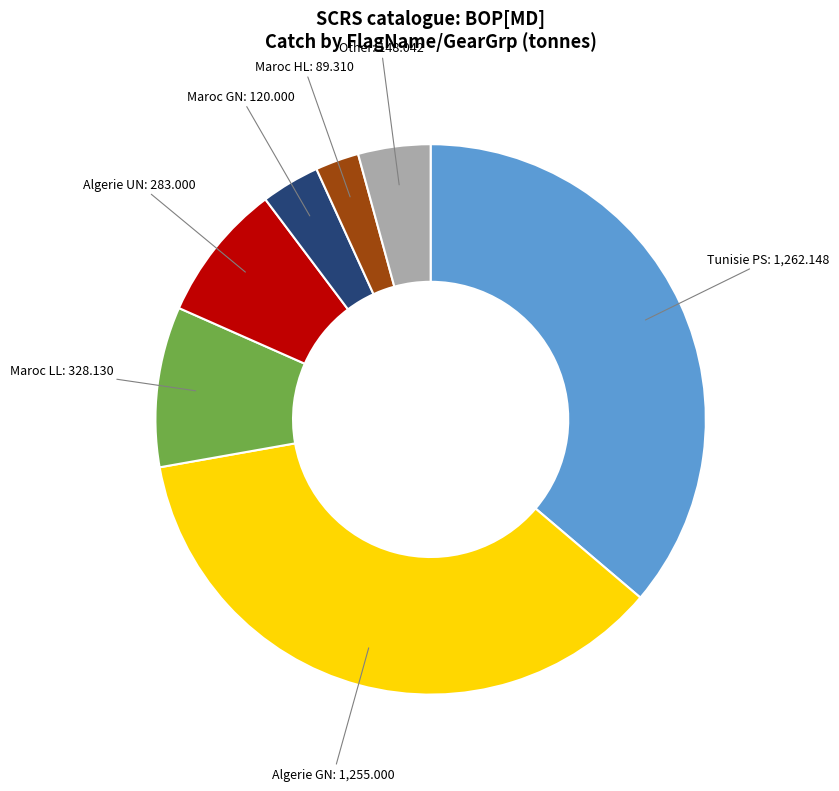

Is the sum of Algerie UN and Maroc GN greater than half?

No